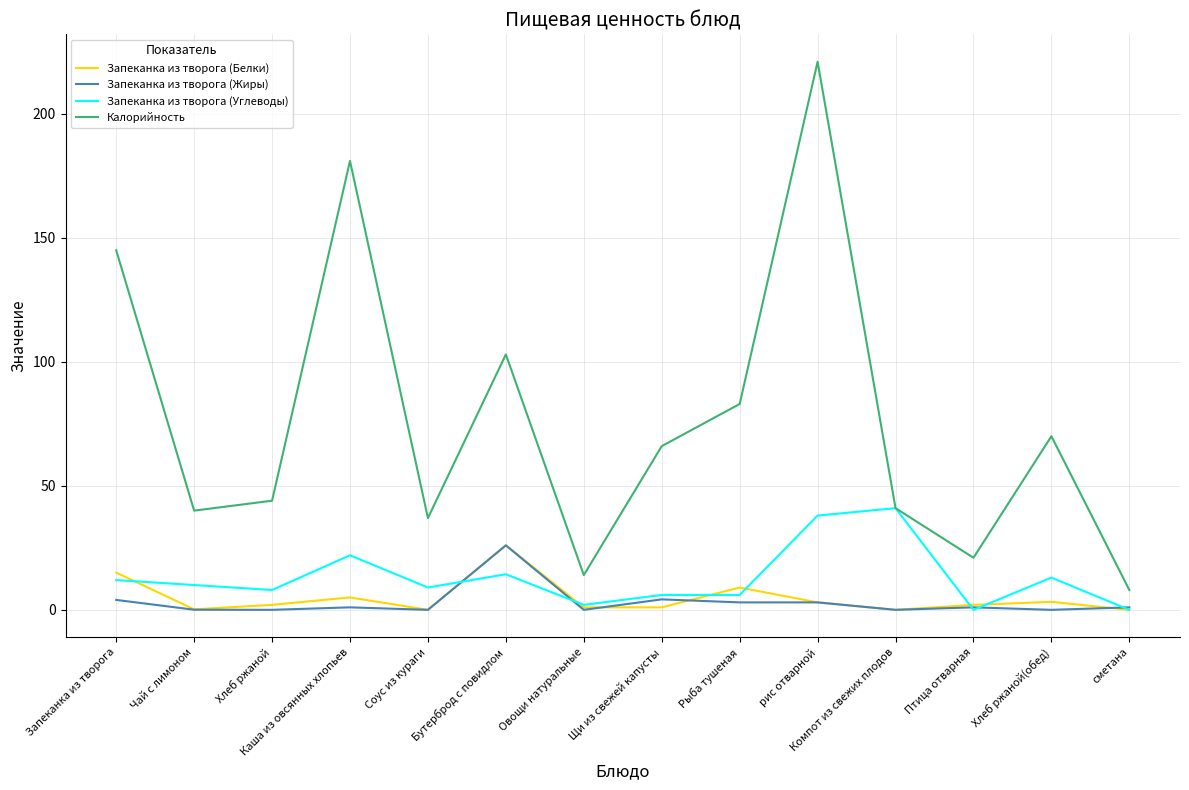

The Запеканка из творога (Белки) series shows 3.2 at Хлеб ржаной(обед). True or false?

True